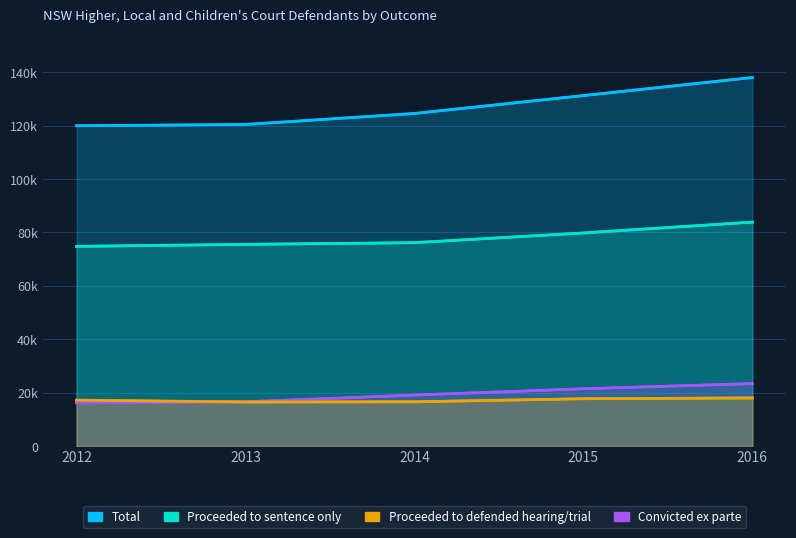

At which category does the chart reach its peak across all series?

2016